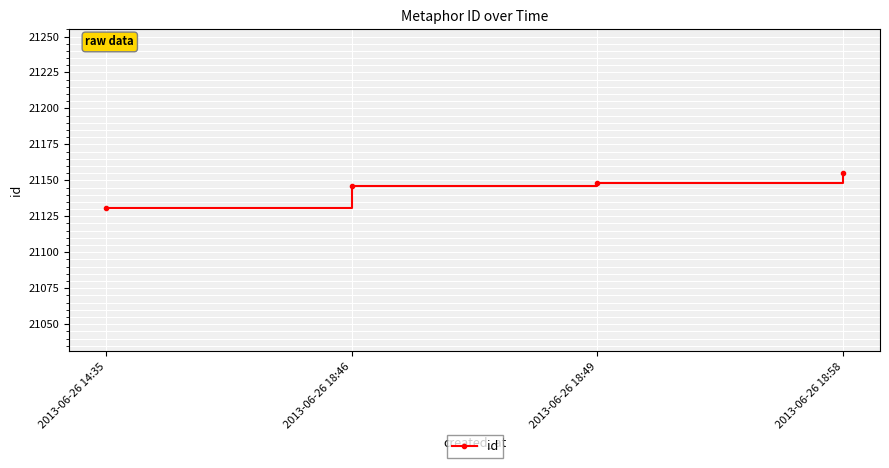

What position from the left is 2013-06-26 14:35?

1